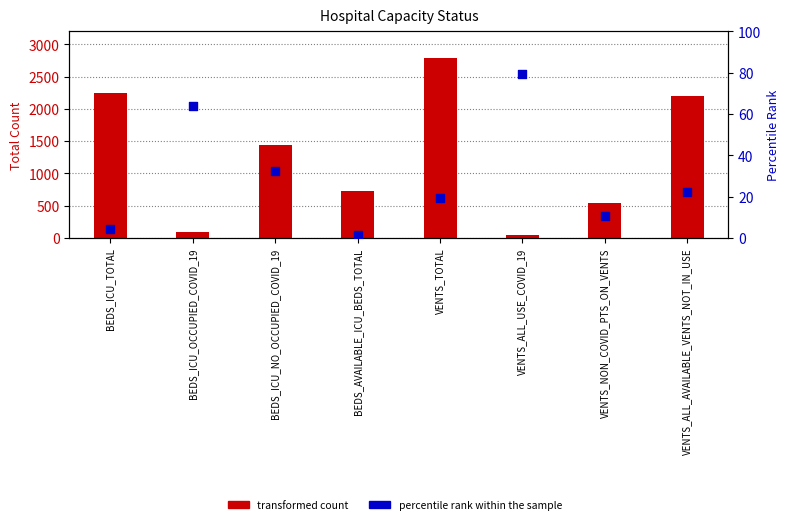

Which series contains the highest Y value?

transformed count